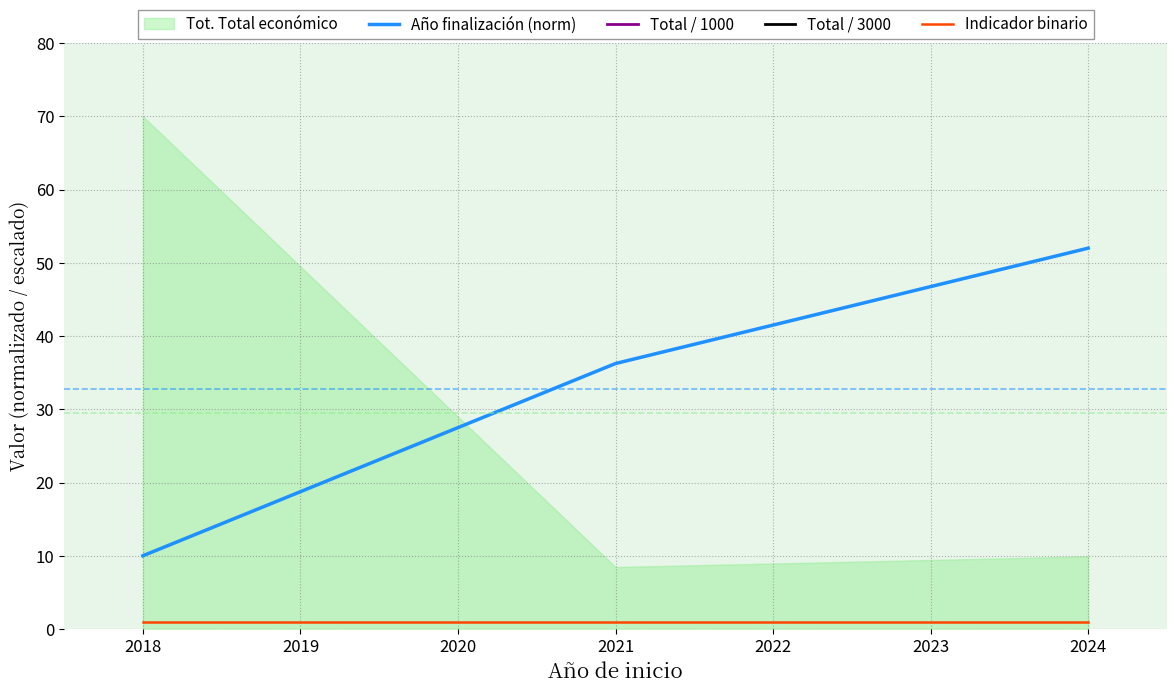

Reading left to right, transcribe all the data shown in this chart.

Año finalización (norm): 10.0	36.2	52.0
Total / 1000: 4170.6	504.1	590.4
Total / 3000: 1251.2	151.2	177.1
Indicador binario: 1.0	1.0	1.0